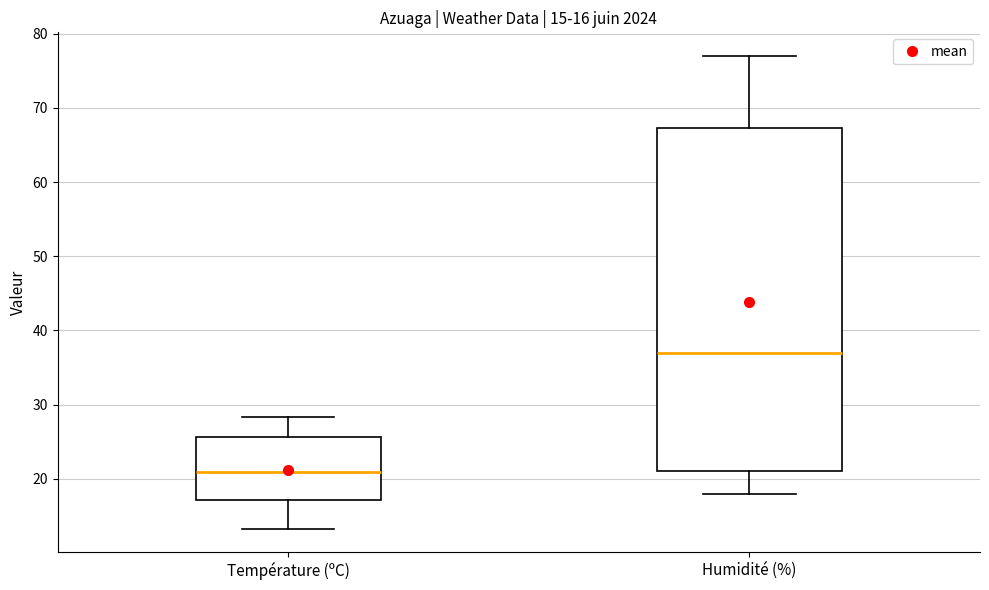

Comparing the boxes themselves (not the whiskers), which one is the tallest?

Humidité (%)